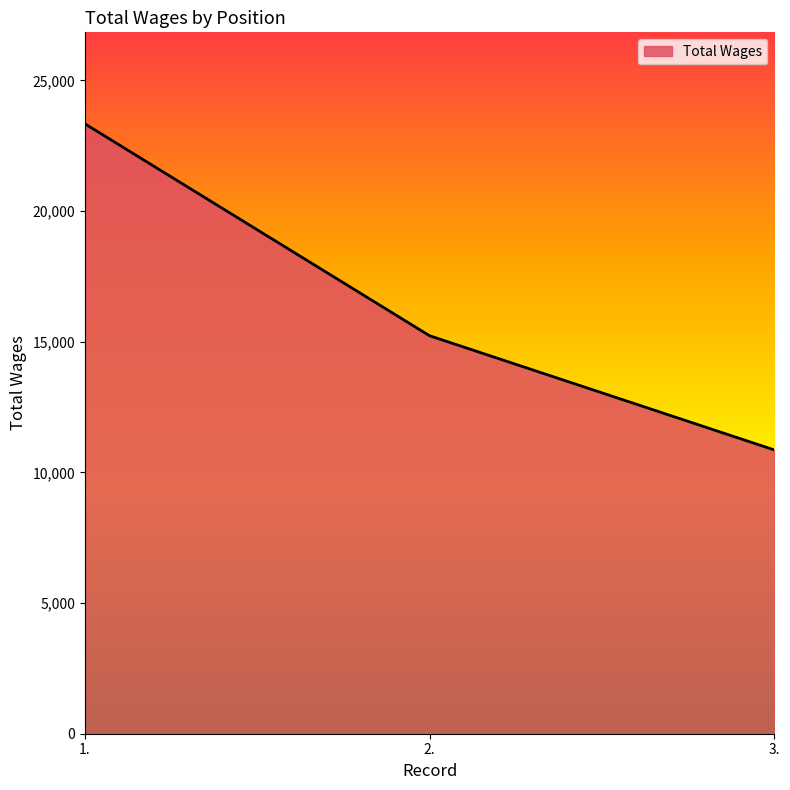

What is the approximate value at 1., to the nearest 50?

23350